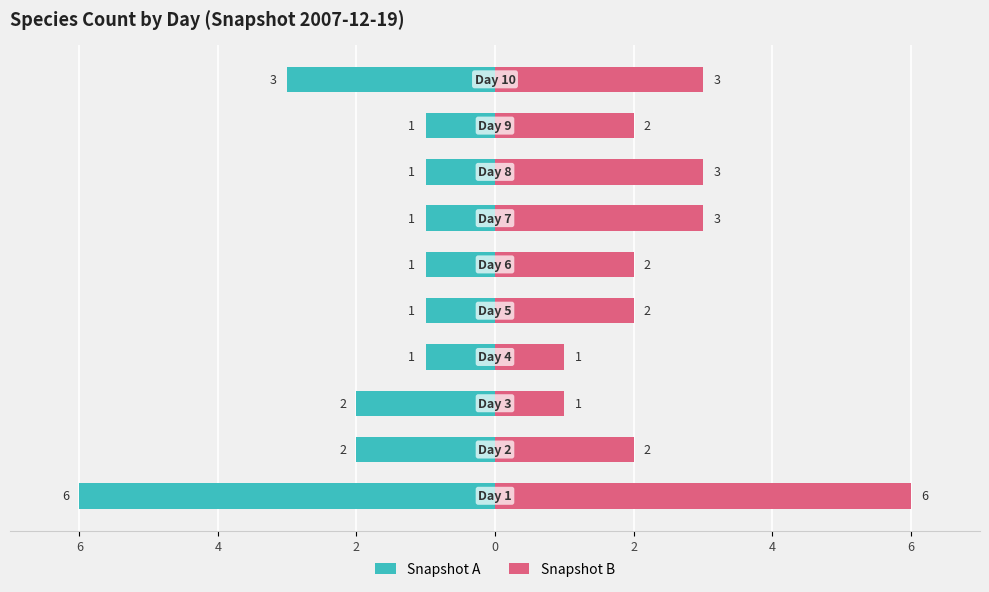

The value of Snapshot B at 6 is 3. True or false?

False